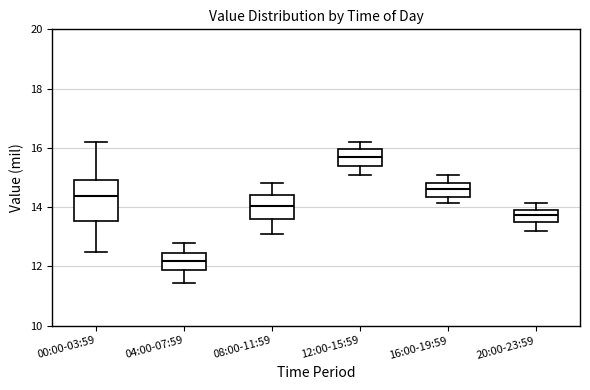

Reading left to right, read every box against the y-axis: the position of its median line, the range the box covers, and the ends of its whiskers. The values are not printed on the chart, so give them approximately, as read against the axis.

00:00-03:59: median 14.4, box 13.6 to 15.0, whiskers 12.6 to 16.2
04:00-07:59: median 12.2, box 11.8 to 12.4, whiskers 11.4 to 12.8
08:00-11:59: median 14.0, box 13.6 to 14.4, whiskers 13.2 to 14.8
12:00-15:59: median 15.6, box 15.4 to 16.0, whiskers 15.2 to 16.2
16:00-19:59: median 14.6, box 14.4 to 14.8, whiskers 14.2 to 15.2
20:00-23:59: median 13.8, box 13.6 to 14.0, whiskers 13.2 to 14.2